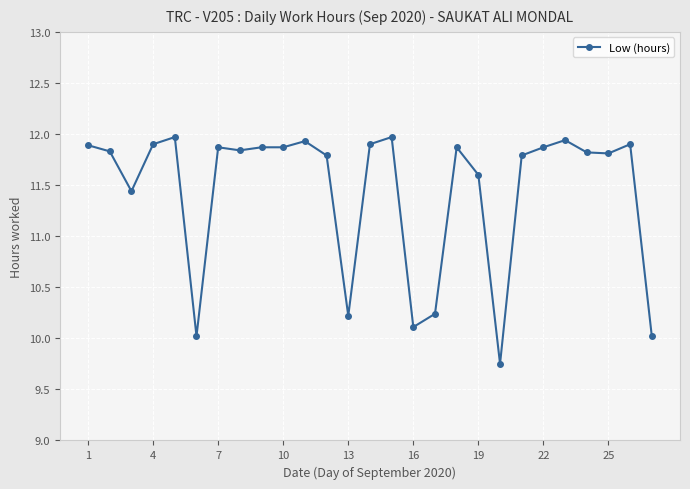

How many values are below 11?

6